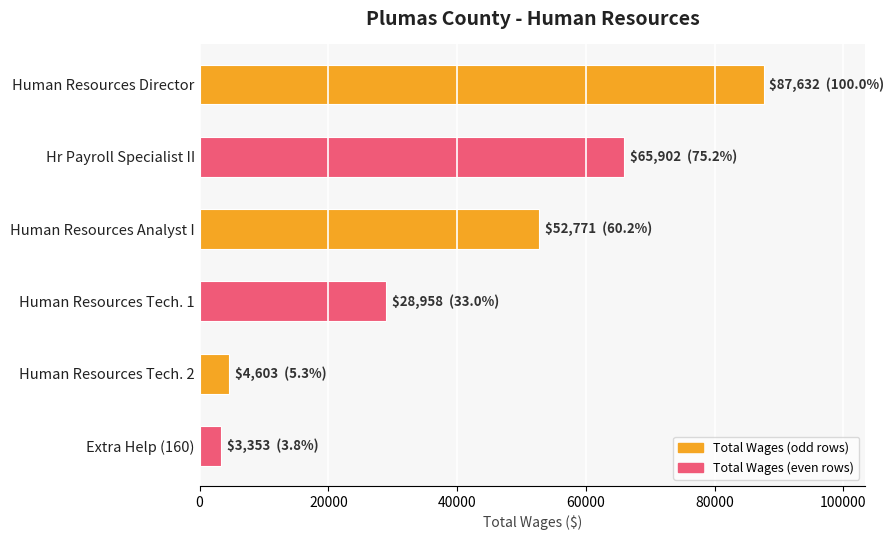

Reading bottom to top, extract all data points from this chart.

3353	4603	28958	52771	65902	87632